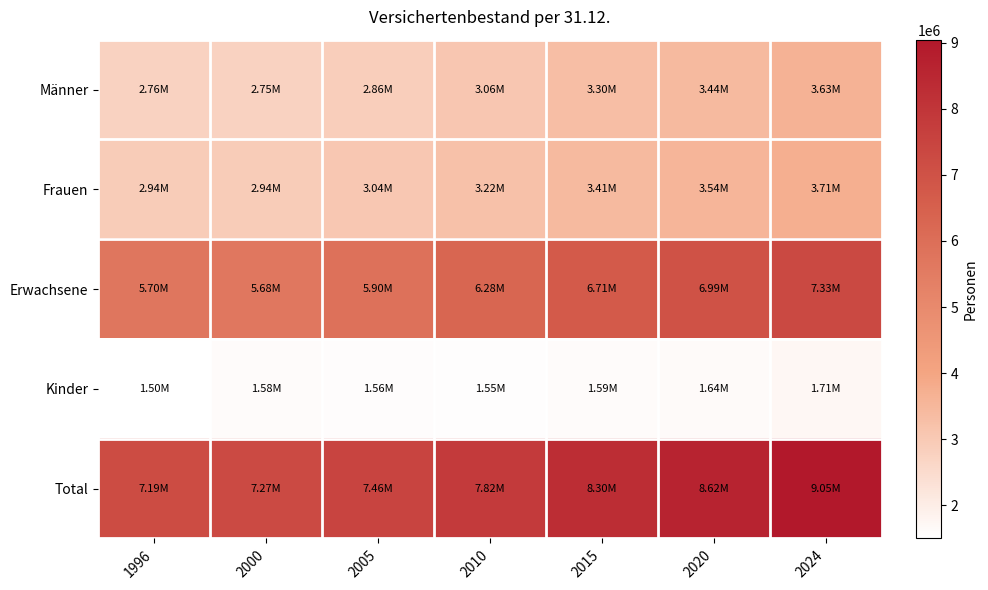

Reading left to right, list all the values displayed in this chart.

Männer: 1996=2760146	2000=2746615	2005=2858735	2010=3060091	2015=3298766	2020=3442399	2024=3625220
Frauen: 1996=2938608	2000=2936748	2005=3042765	2010=3216359	2015=3414414	2020=3544939	2024=3708457
Erwachsene: 1996=5698754	2000=5683363	2005=5901500	2010=6276450	2015=6713180	2020=6987338	2024=7333677
Kinder: 1996=1496000	2000=1584748	2005=1556975	2010=1546183	2015=1585203	2020=1636113	2024=1713780
Total: 1996=7194754	2000=7268111	2005=7458475	2010=7822633	2015=8298383	2020=8623451	2024=9047457